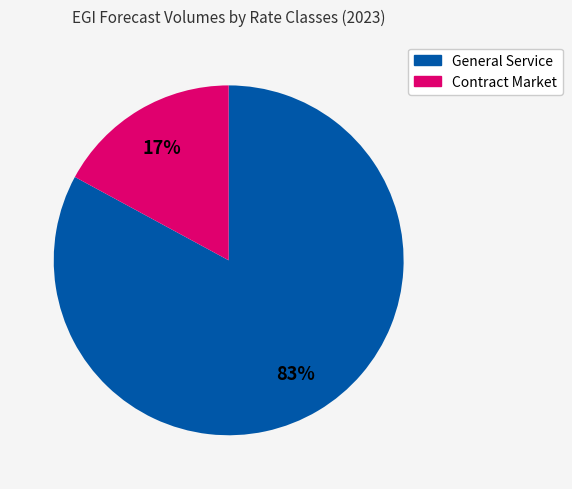

Combined, do General Service and Contract Market account for over 50%?

Yes